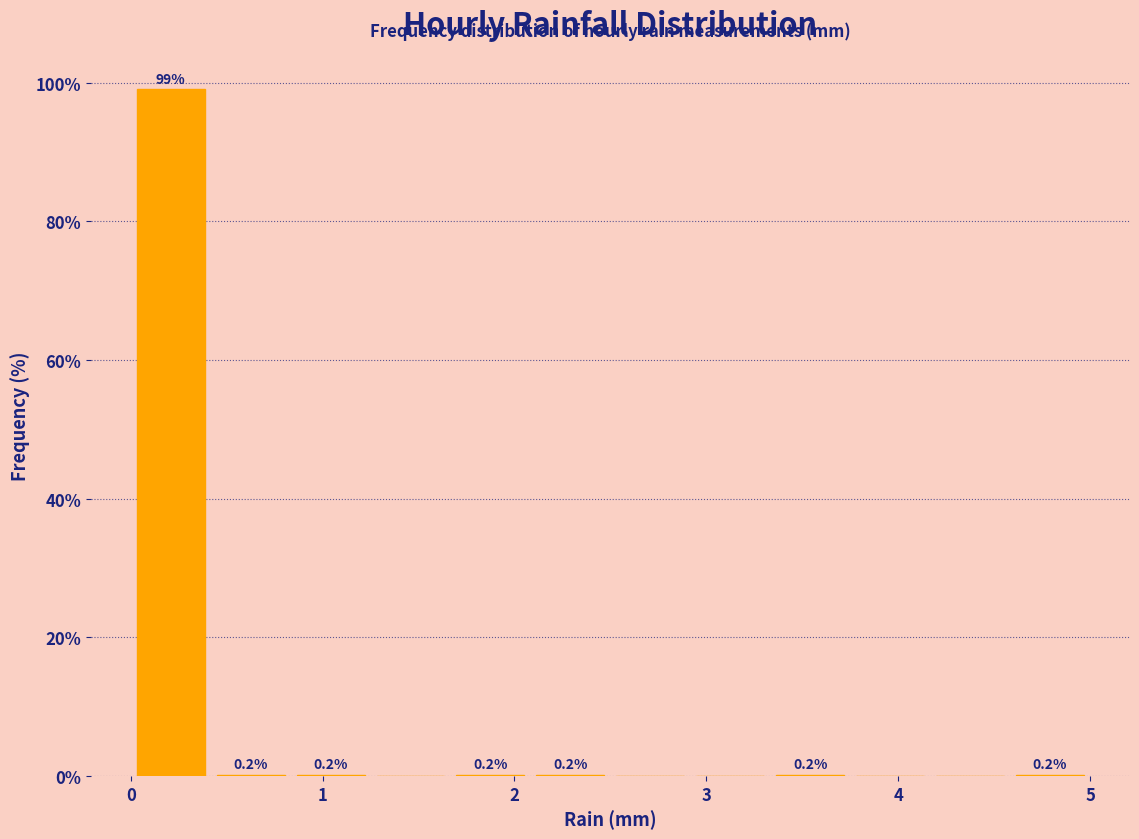

Over which range of the x-axis is the bar tallest?

0.0 to 0.4